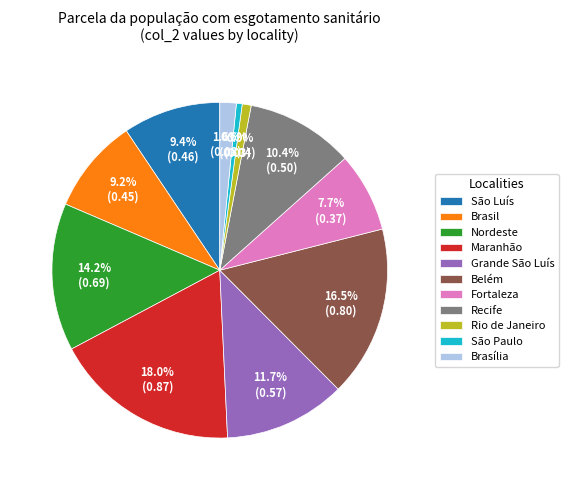

What percentage is NOT represented by Rio de Janeiro?

99.1%